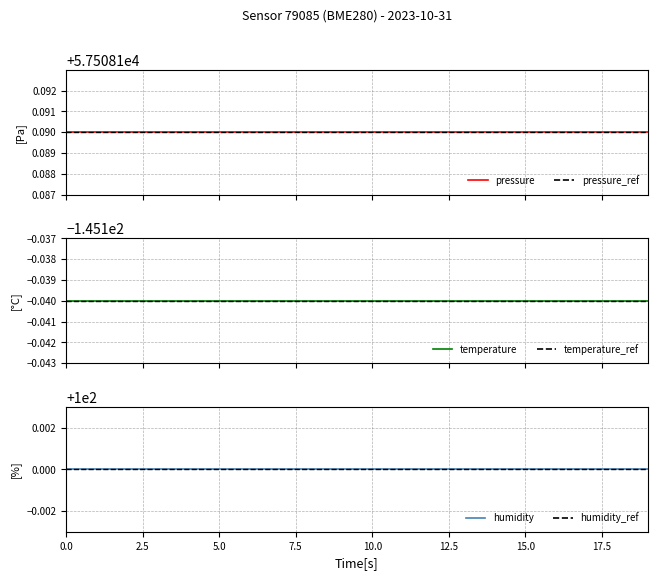

How many lines are shown in the chart?

6